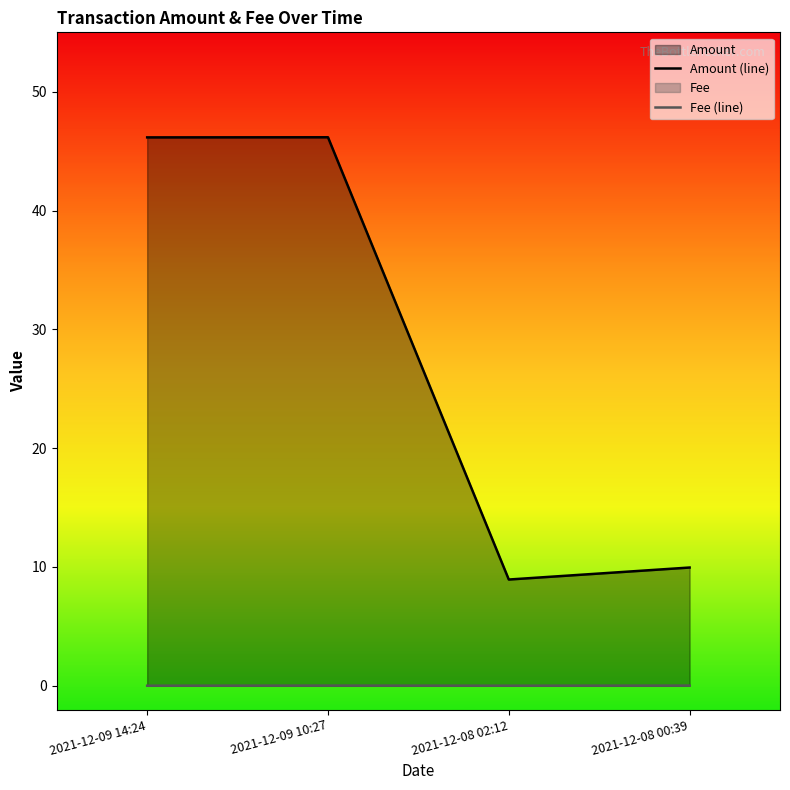

Which category has the highest value in the Amount (line) series?

2021-12-09 10:27